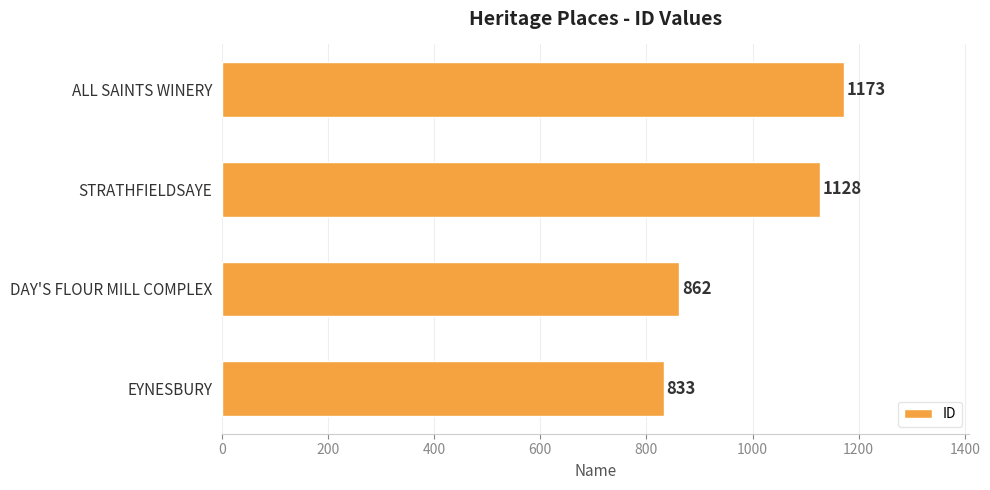

Does the chart contain stacked bars?

No